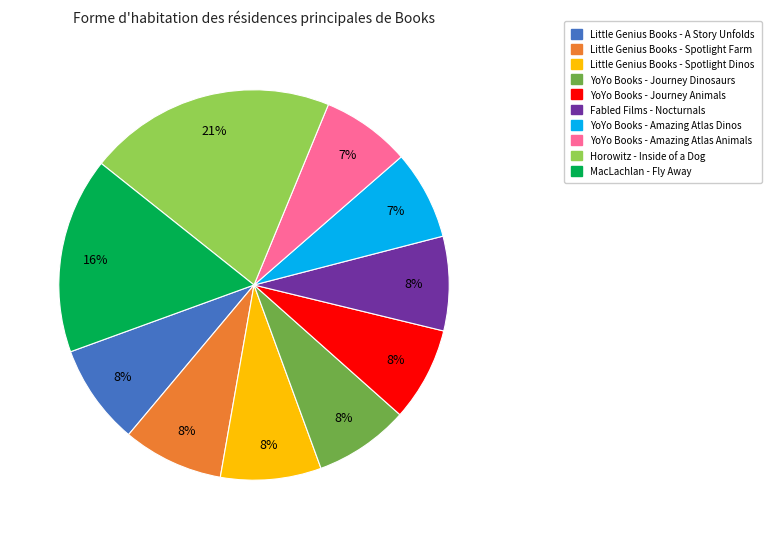

How many segments does this pie chart have?

10